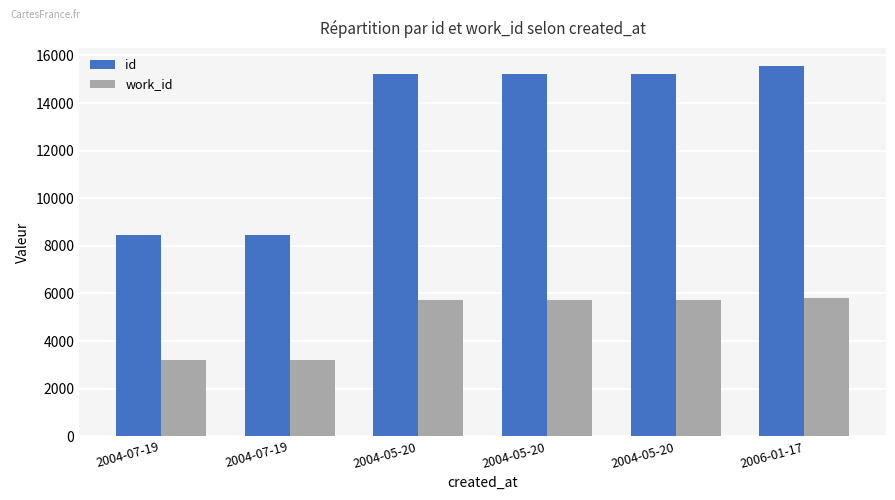

Where is work_id nearest to the value 4523?

2004-05-20